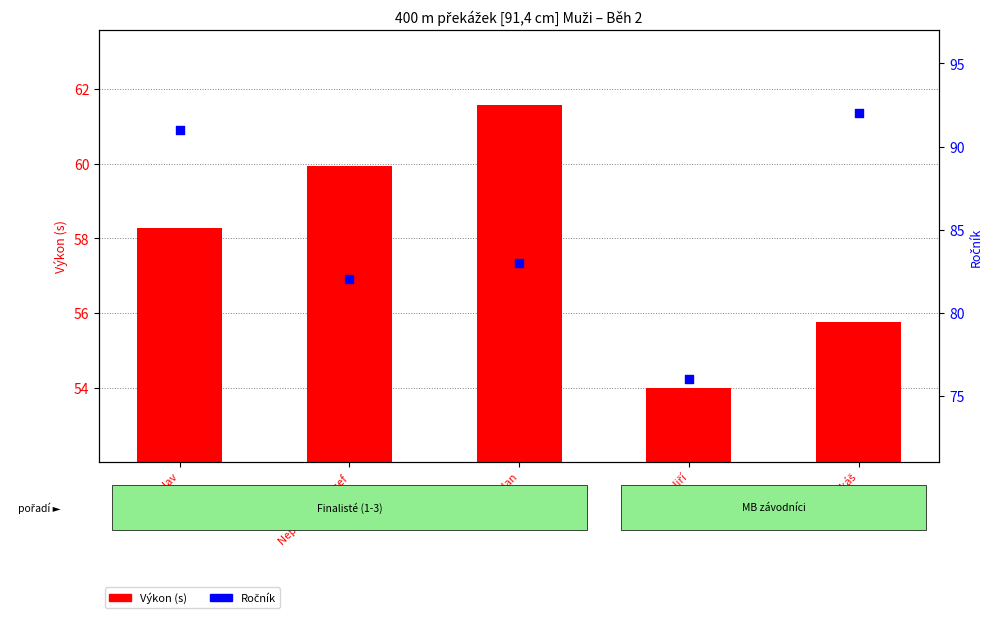

At which category is the sum across all series the highest?

Kešner Václav